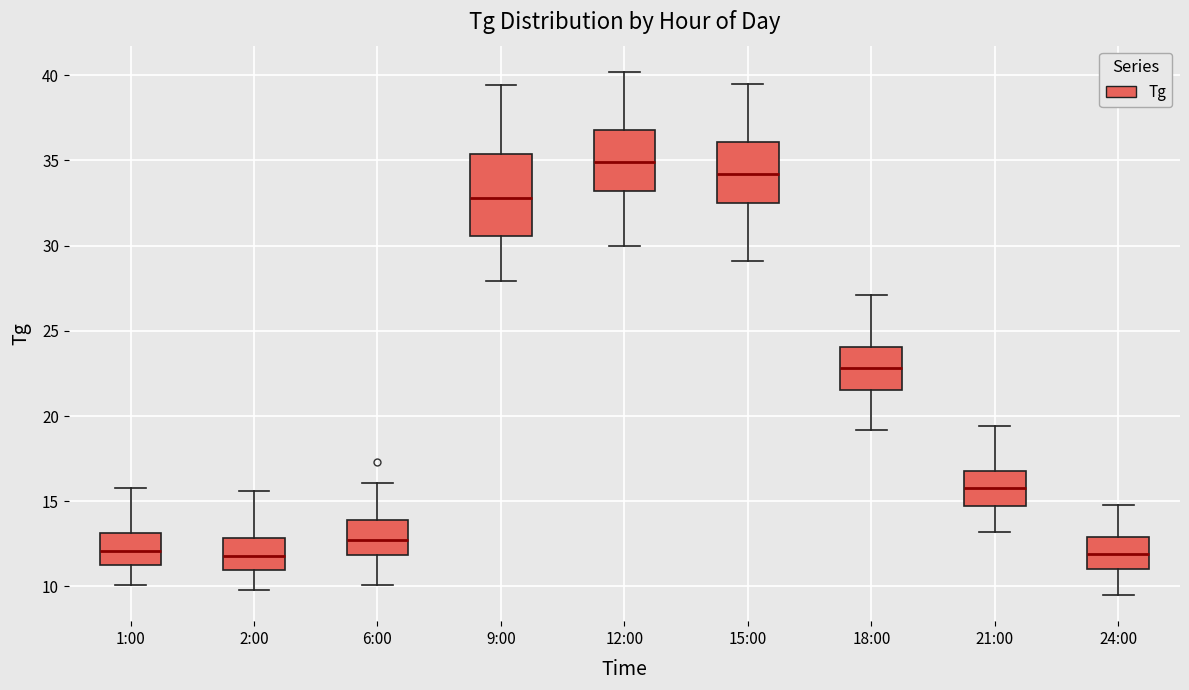

Reading left to right, read every box against the y-axis: the position of its median line, the range the box covers, and the ends of its whiskers. The values are not printed on the chart, so give them approximately, as read against the axis.

1:00: median 12.0, box 11.5 to 13.0, whiskers 10.0 to 16.0
2:00: median 12.0, box 11.0 to 13.0, whiskers 10.0 to 15.5
6:00: median 12.5, box 12.0 to 14.0, whiskers 10.0 to 16.0
9:00: median 33.0, box 30.5 to 35.5, whiskers 28.0 to 39.5
12:00: median 35.0, box 33.0 to 37.0, whiskers 30.0 to 40.0
15:00: median 34.0, box 32.5 to 36.0, whiskers 29.0 to 39.5
18:00: median 23.0, box 21.5 to 24.0, whiskers 19.0 to 27.0
21:00: median 16.0, box 14.5 to 17.0, whiskers 13.0 to 19.5
24:00: median 12.0, box 11.0 to 13.0, whiskers 9.5 to 15.0